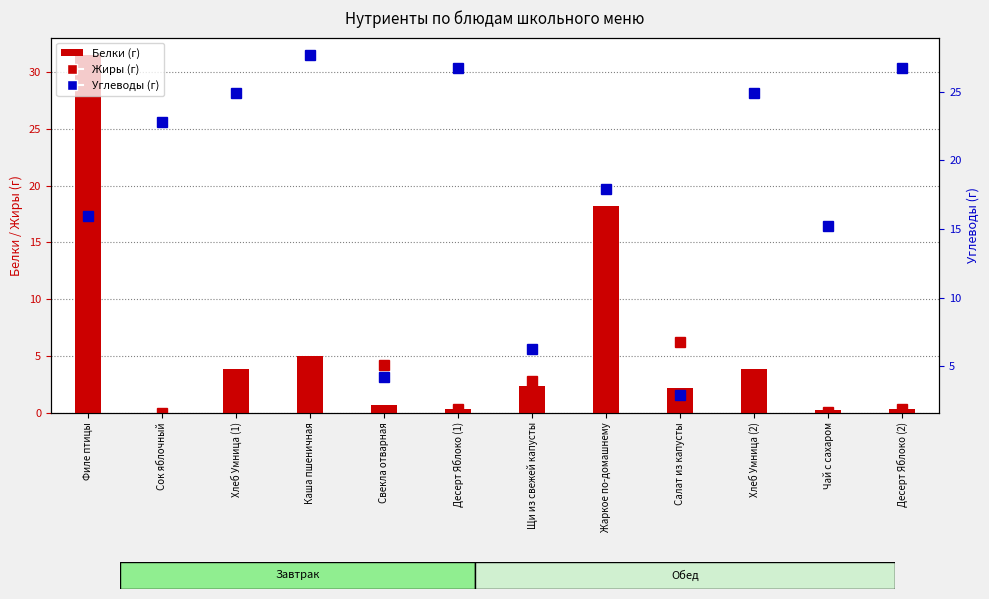

The Жиры series shows 0.5 at Хлеб Умница (1). True or false?

True